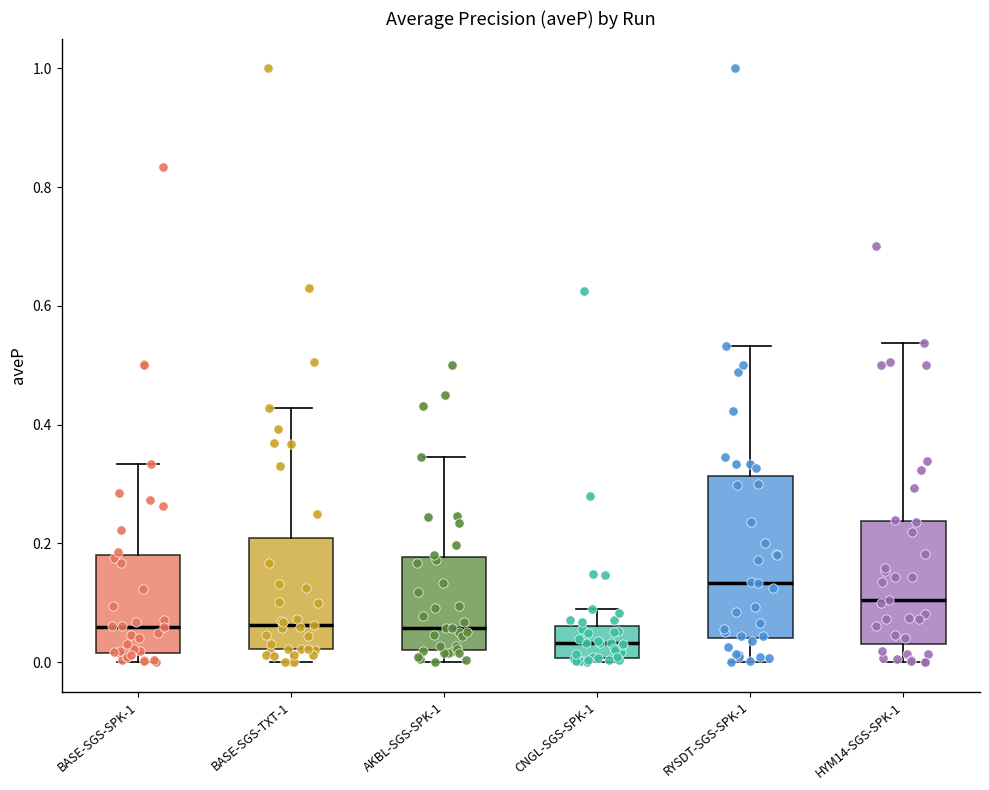

Where is the upper edge of the box for BASE-SGS-TXT-1 on the y-axis? The values are not printed on the chart, so give them approximately, as read against the axis.

0.20